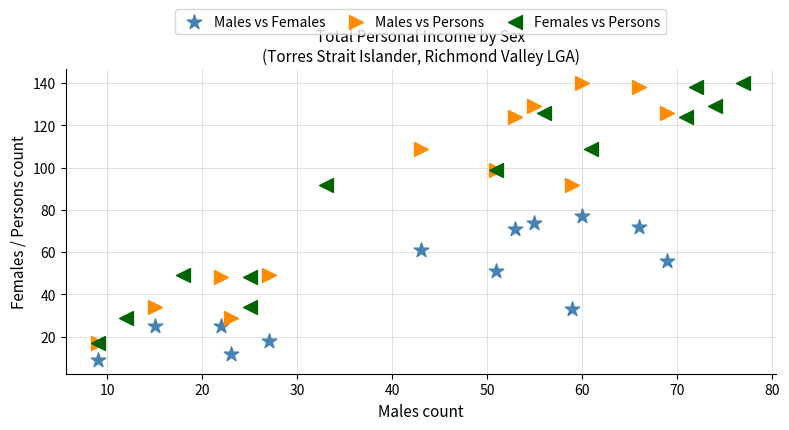

Which series reaches the minimum Y coordinate?

Males vs Females